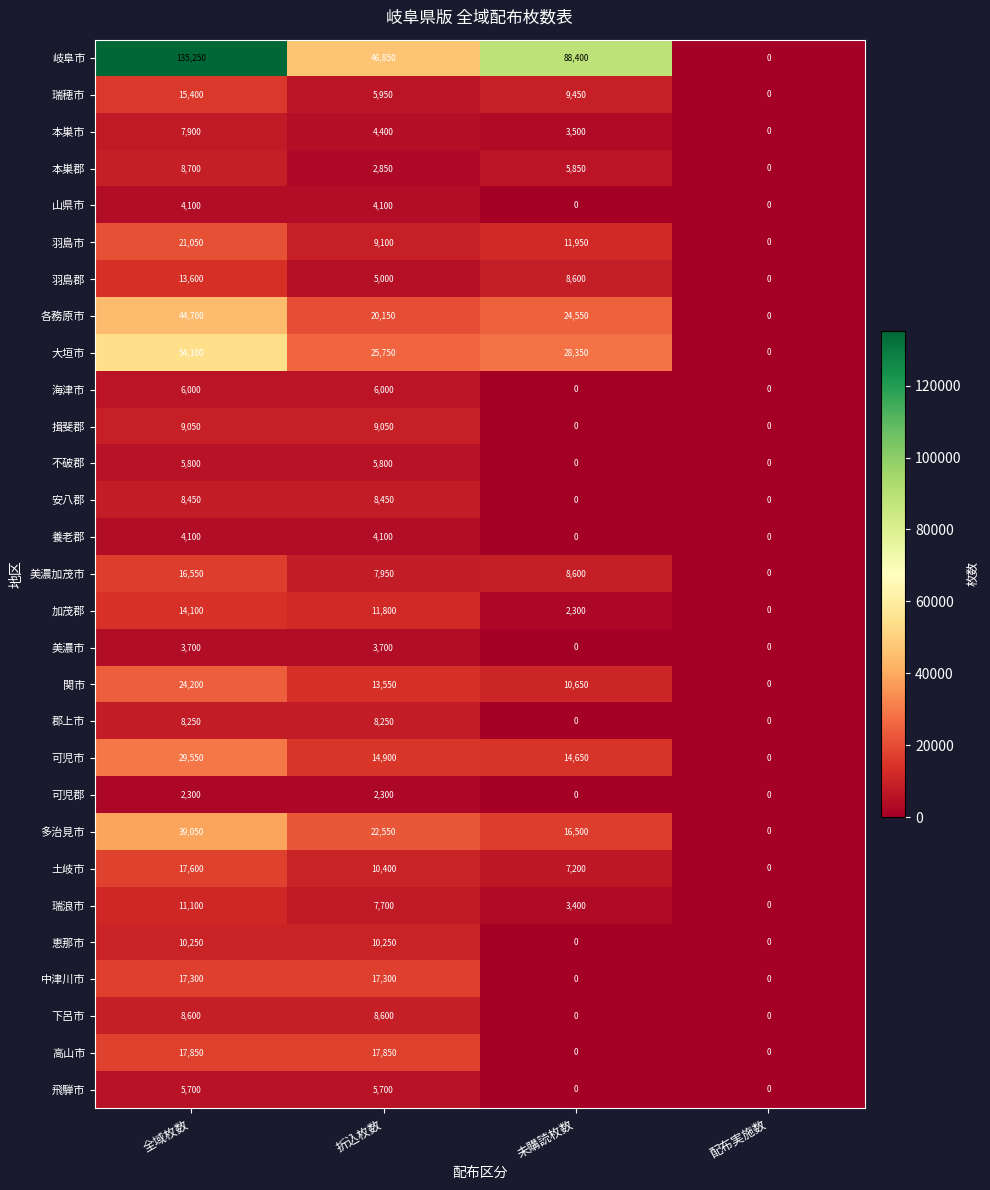

How many 山県市 values are between 0 and 4100?

4